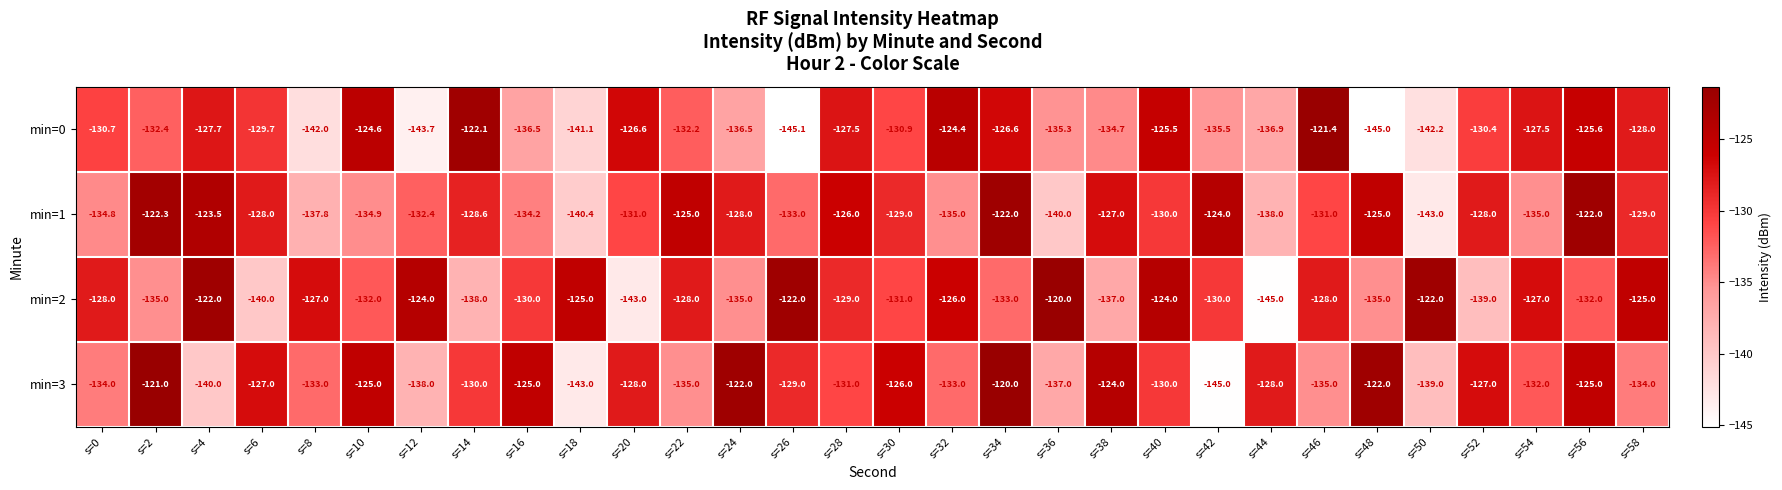

What is the difference between the maximum and minimum values in the min=2 series?

25.0